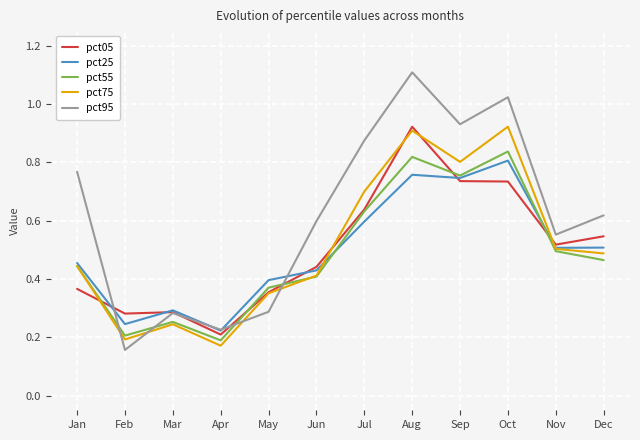

Which series has the widest spread of values?

pct95